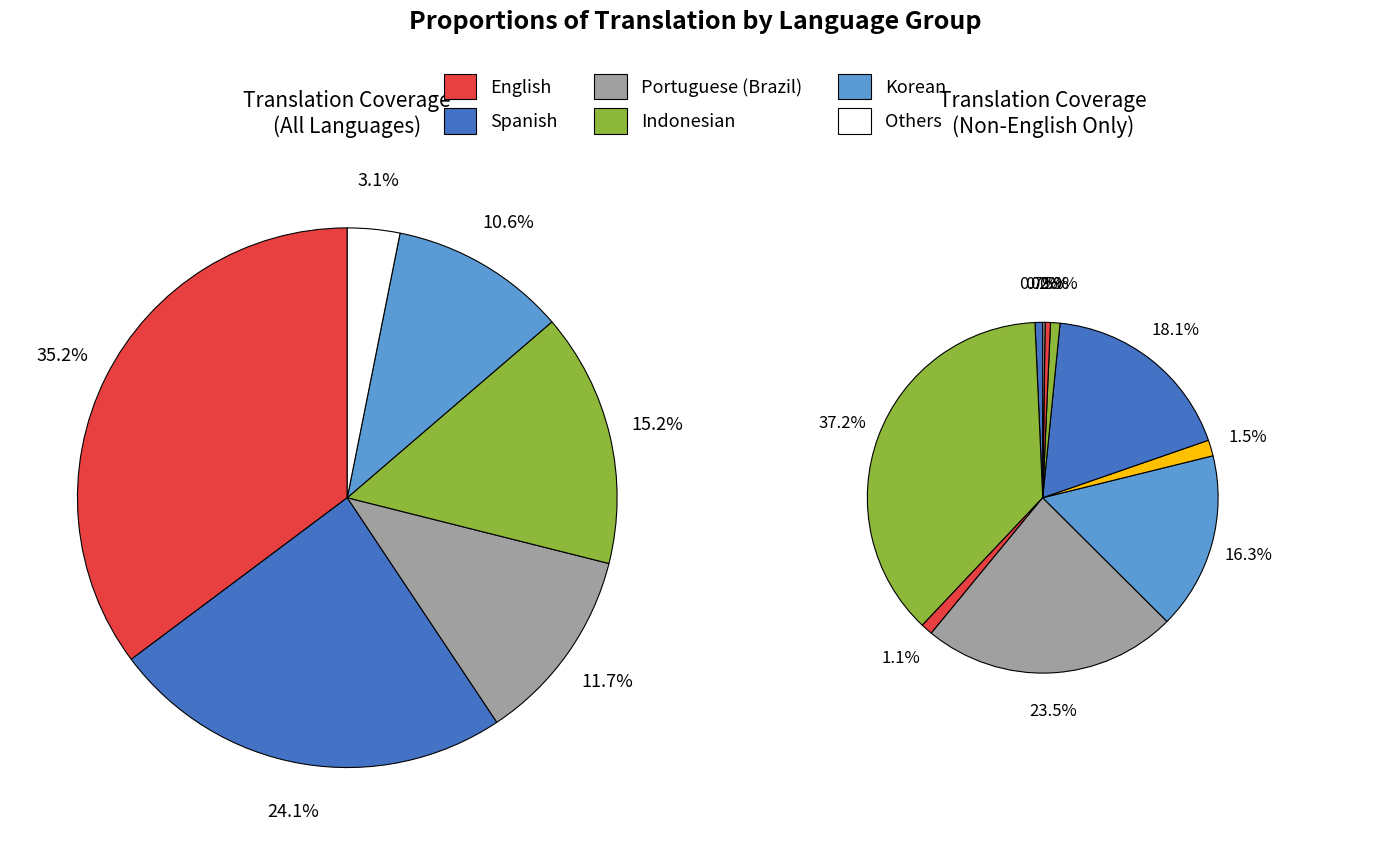

Is there any slice that represents more than half of the pie?

No